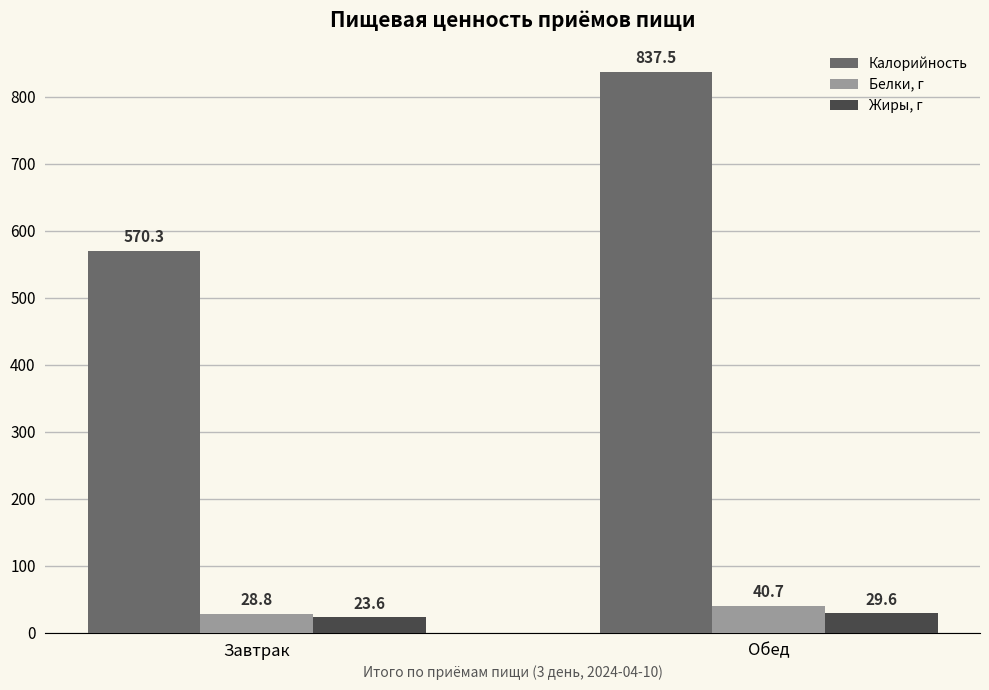

What are all the series names shown in the legend?

Калорийность, Белки, г, Жиры, г